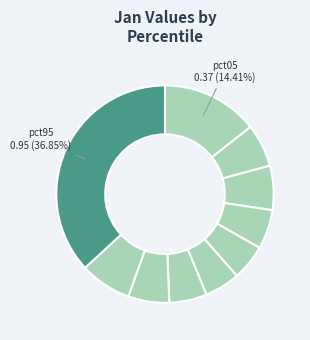

How many segments does this pie chart have?

10